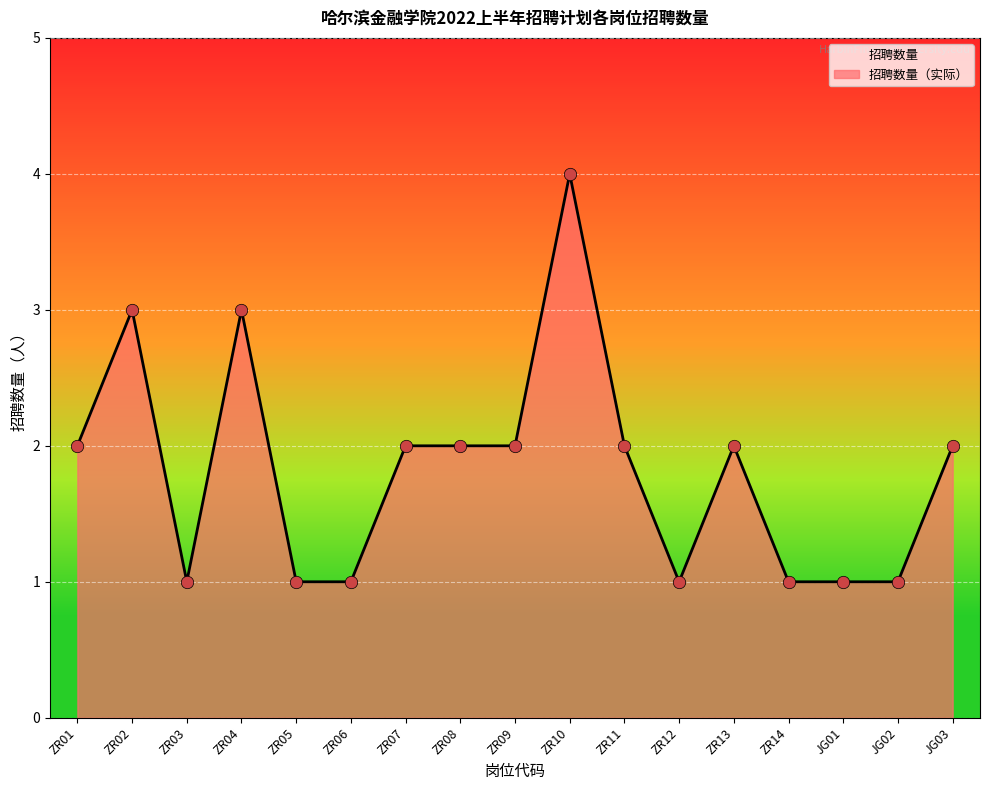

What is the change in value from ZR06 to ZR13?

+1